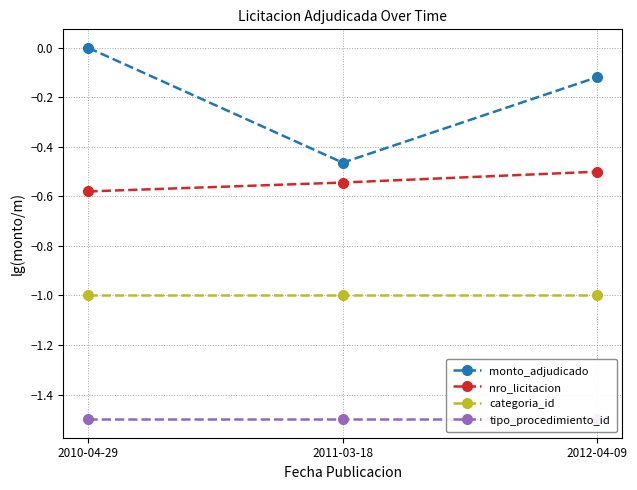

True or false: nro_licitacion has a value of -0.7 at 2012-04-09.

False